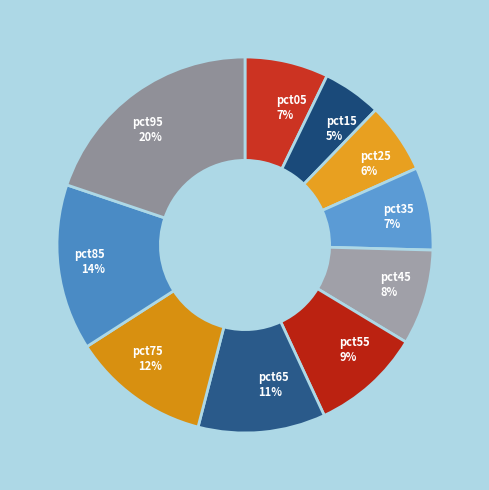

Is the sum of pct05 and pct45 greater than half?

No